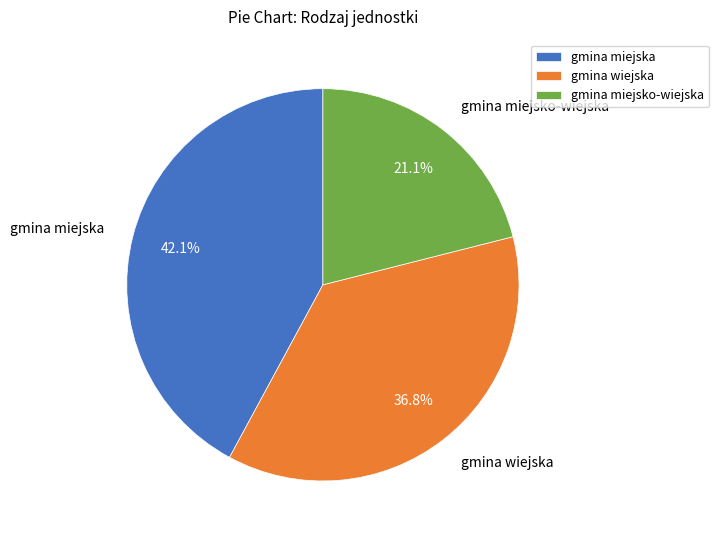

To the nearest percent, what percentage of the pie is gmina miejska?

42%